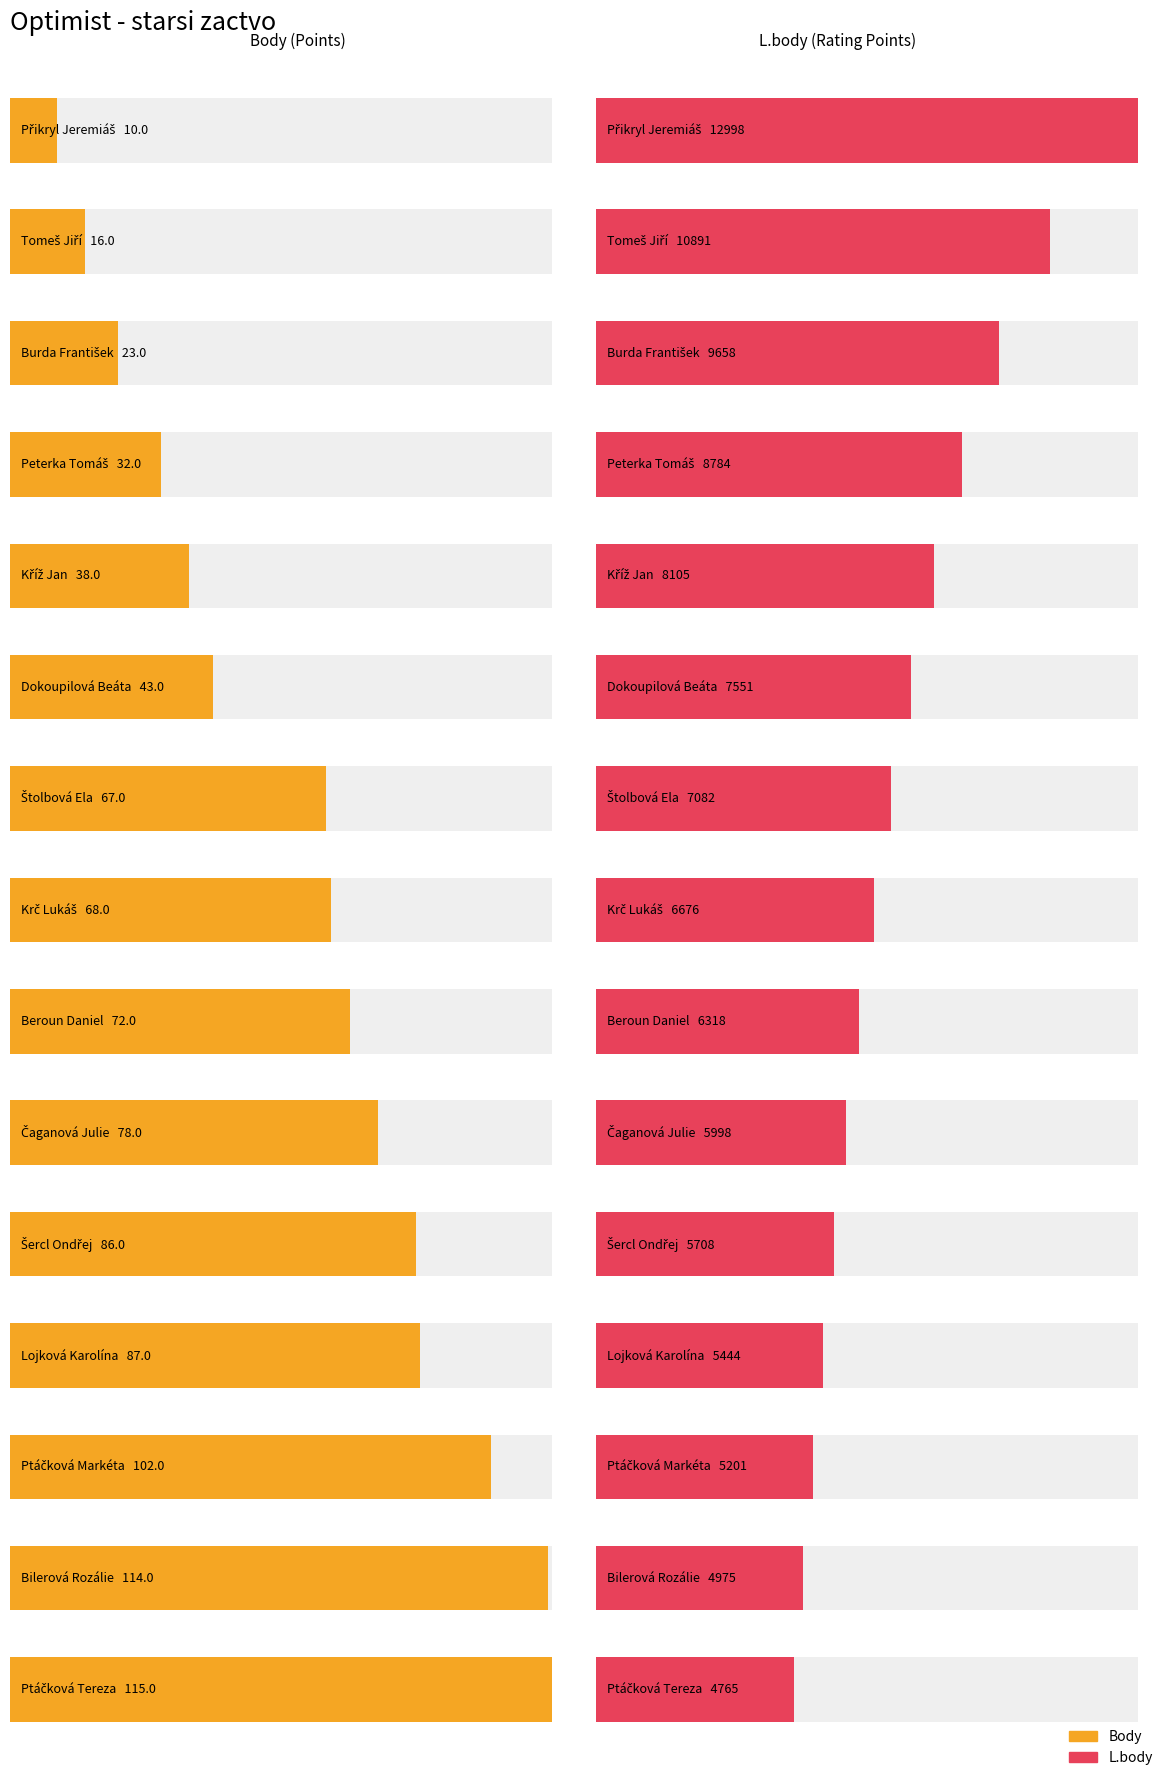

Reading left to right, list all the values displayed in this chart.

Body: Přikryl Jeremiáš=10	Tomeš Jiří=16	Burda František=23	Peterka Tomáš=32	Kříž Jan=38	Dokoupilová Beáta=43	Štolbová Ela=67	Krč Lukáš=68	Beroun Daniel=72	Čaganová Julie=78	Šercl Ondřej=86	Lojková Karolína=87	Ptáčková Markéta=102	Bilerová Rozálie=114	Ptáčková Tereza=115
L.body: Přikryl Jeremiáš=12998	Tomeš Jiří=10891	Burda František=9658	Peterka Tomáš=8784	Kříž Jan=8105	Dokoupilová Beáta=7551	Štolbová Ela=7082	Krč Lukáš=6676	Beroun Daniel=6318	Čaganová Julie=5998	Šercl Ondřej=5708	Lojková Karolína=5444	Ptáčková Markéta=5201	Bilerová Rozálie=4975	Ptáčková Tereza=4765